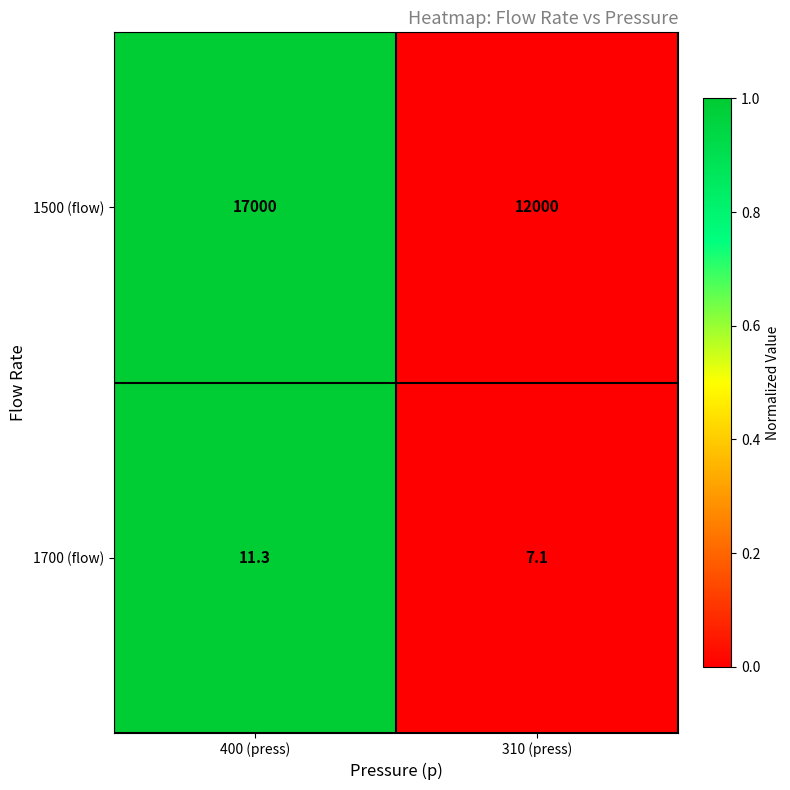

Reading left to right, what are all the values shown in this chart?

1500 (flow): 400 (press)=17000.0	310 (press)=12000.0
1700 (flow): 400 (press)=11.3	310 (press)=7.1